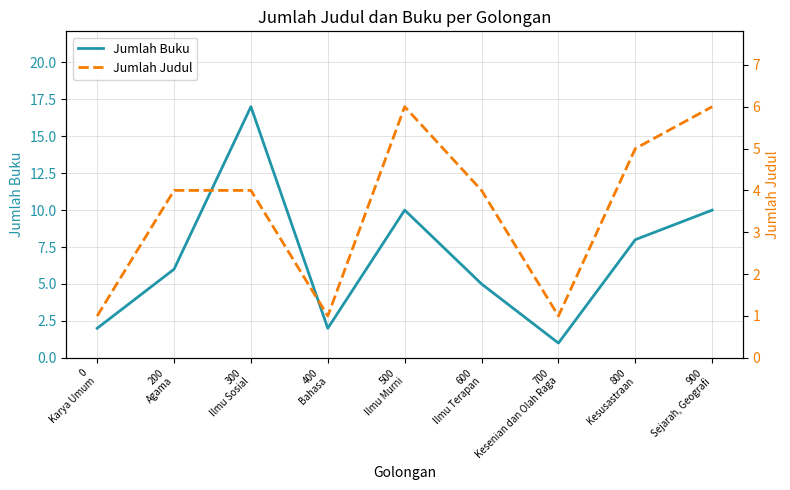

In Jumlah Buku, how many points are lower than both neighbors (excluding endpoints)?

2